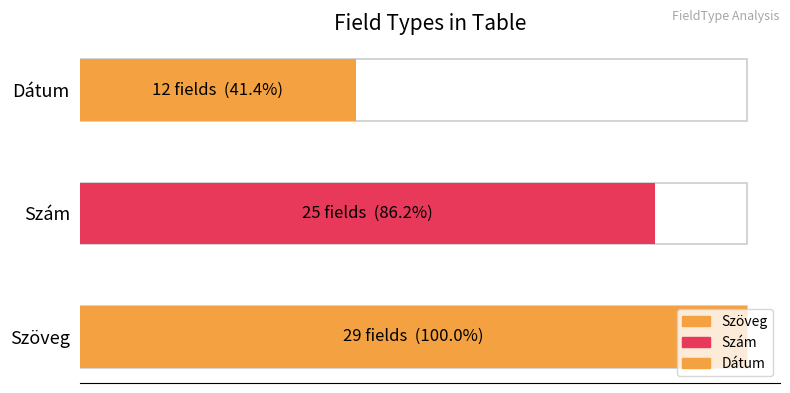

Approximately how many times larger is the value at Dátum compared to Szöveg?

0.4